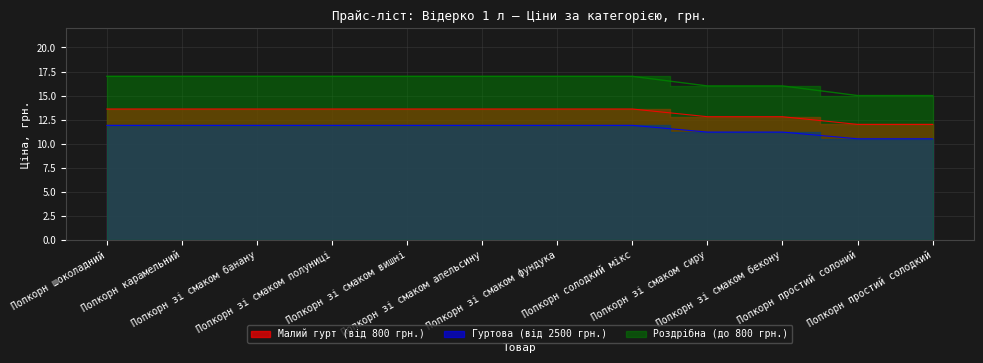

What is the value of the Гуртова (від 2500 грн.) point at the 3rd from the left?

11.9